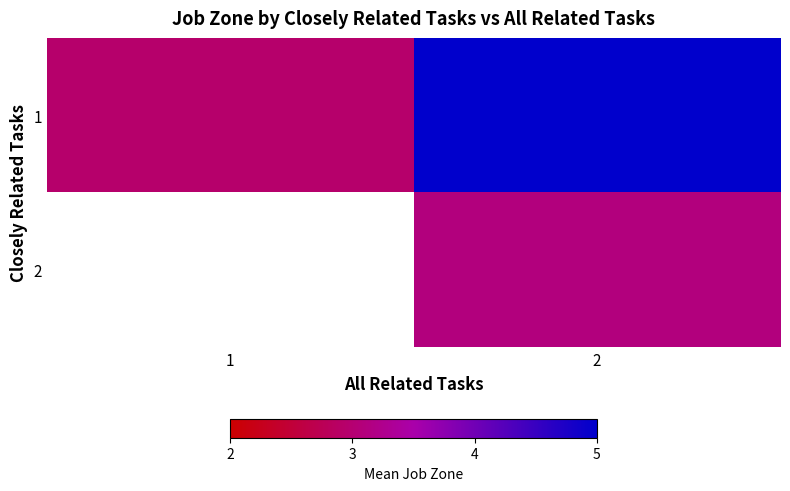

Count the number of data series in this chart.

2